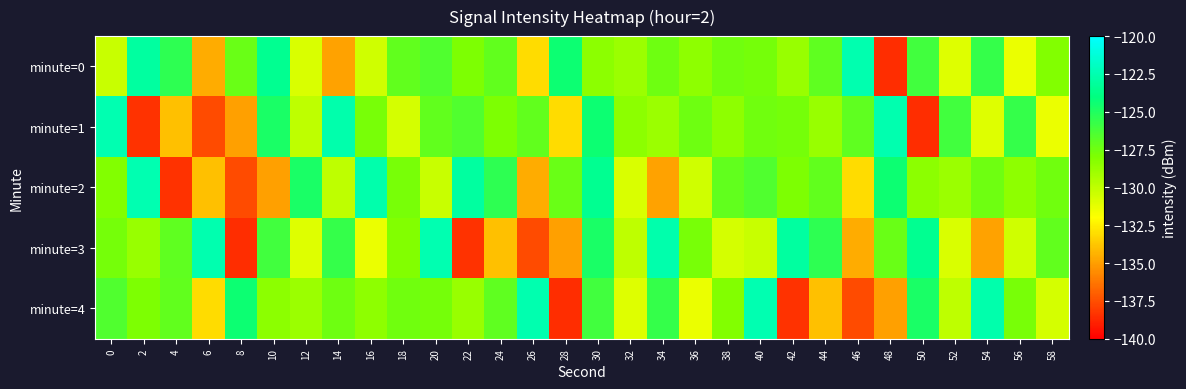

What is the difference between the highest and lowest values at 2?

15.9